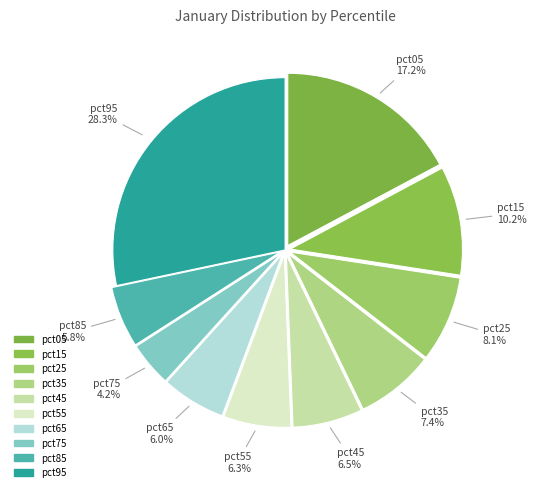

Does pct85 represent more than half of the total?

No